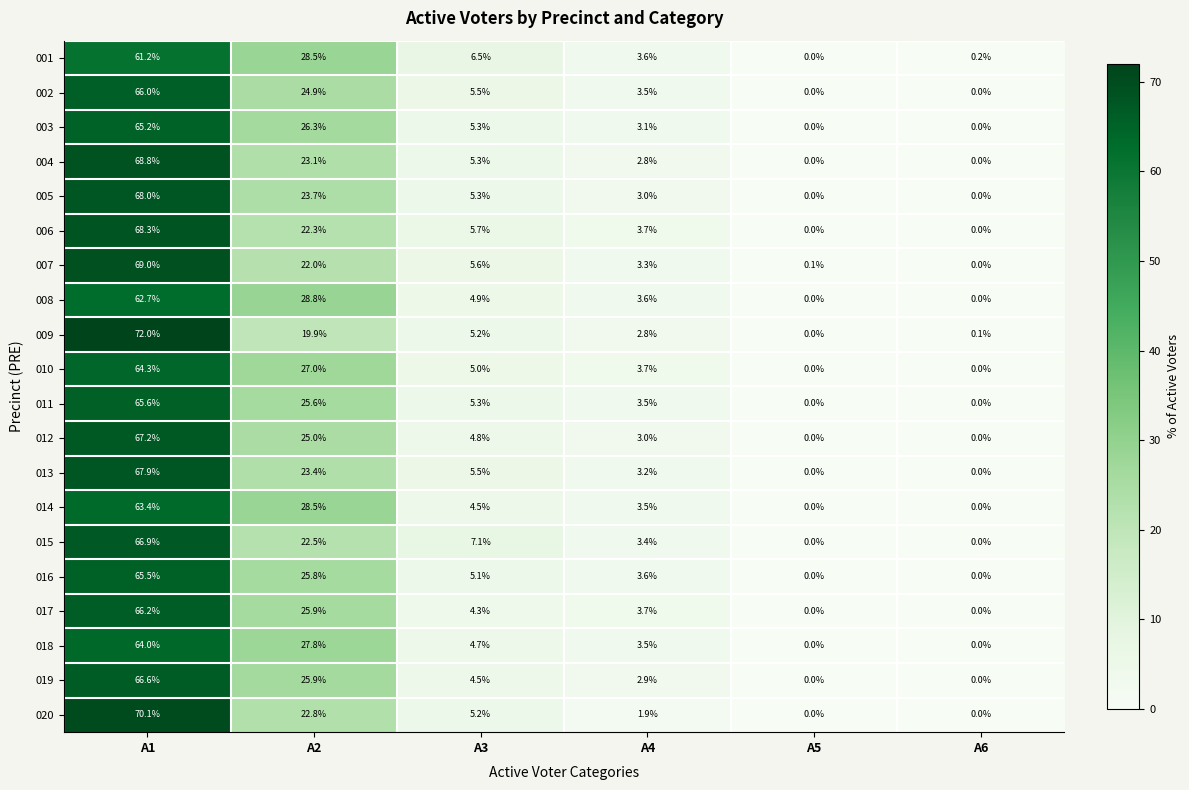

List the labels in order of 009 value, smallest first.

A5, A6, A4, A3, A2, A1